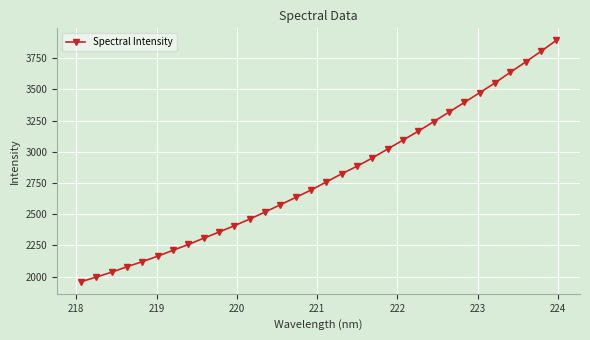

What is the smallest value displayed?

1959.8